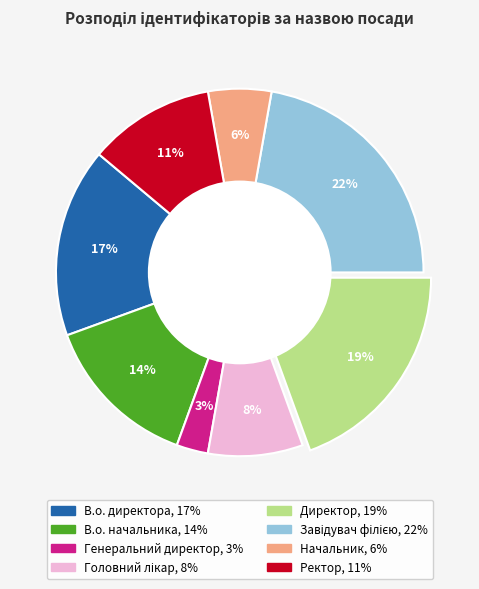

What percentage is the Генеральний директор slice, to the nearest percent?

3%